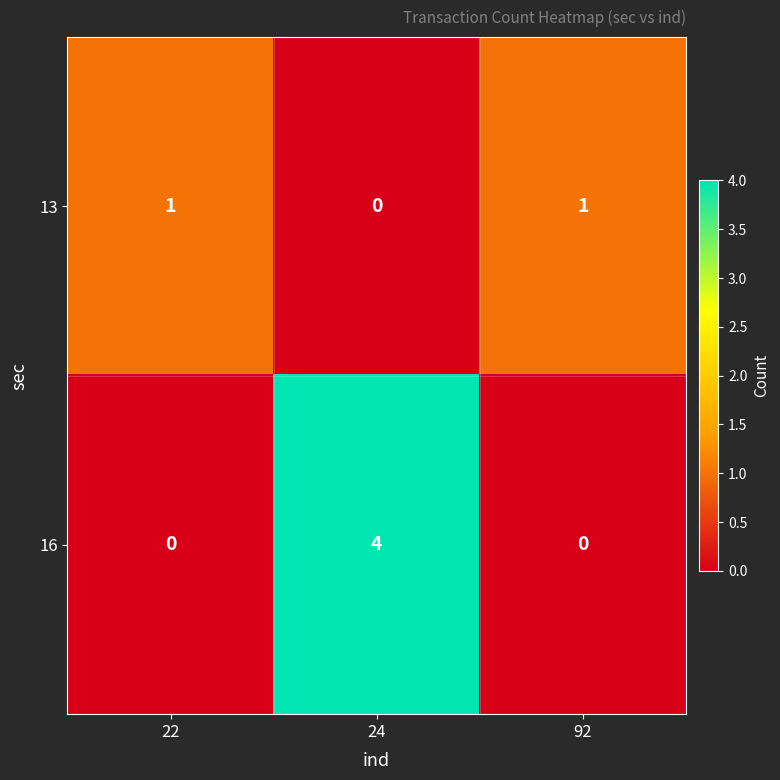

Reading left to right, what are all the values shown in this chart?

13: 1	0	1
16: 0	4	0